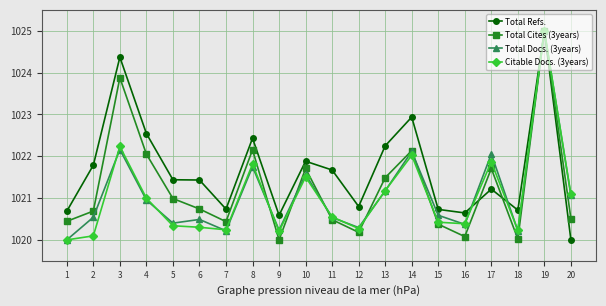

Does the chart display data point markers on the line(s)?

Yes